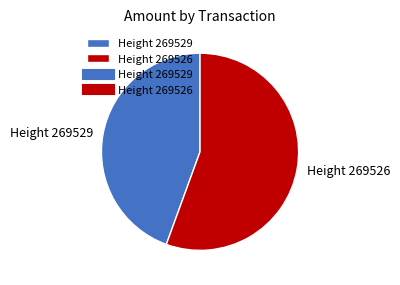

Which slice is the smallest?

Height 269529